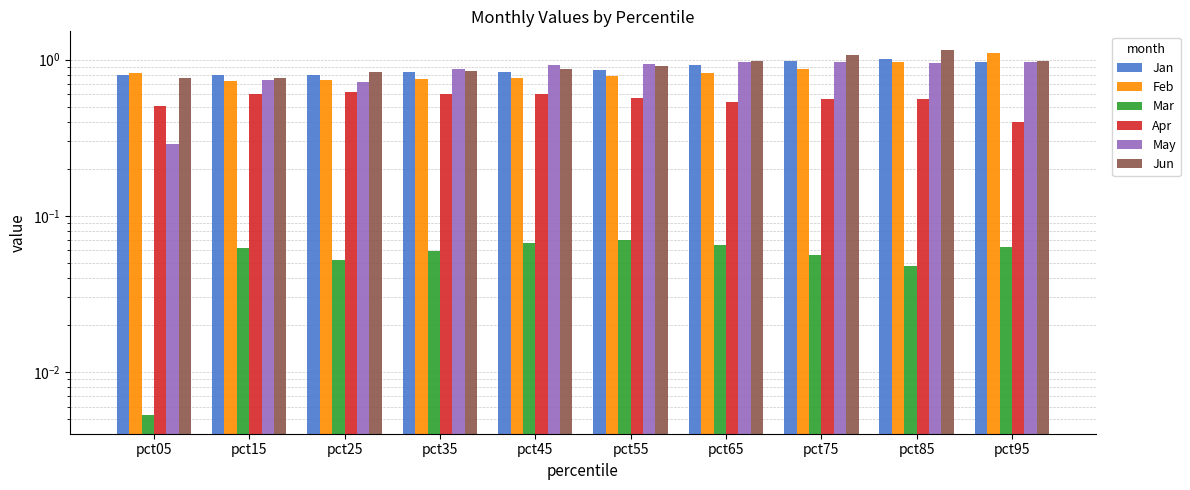

What is the value of the Jun bar at the 3rd from the left?

0.8